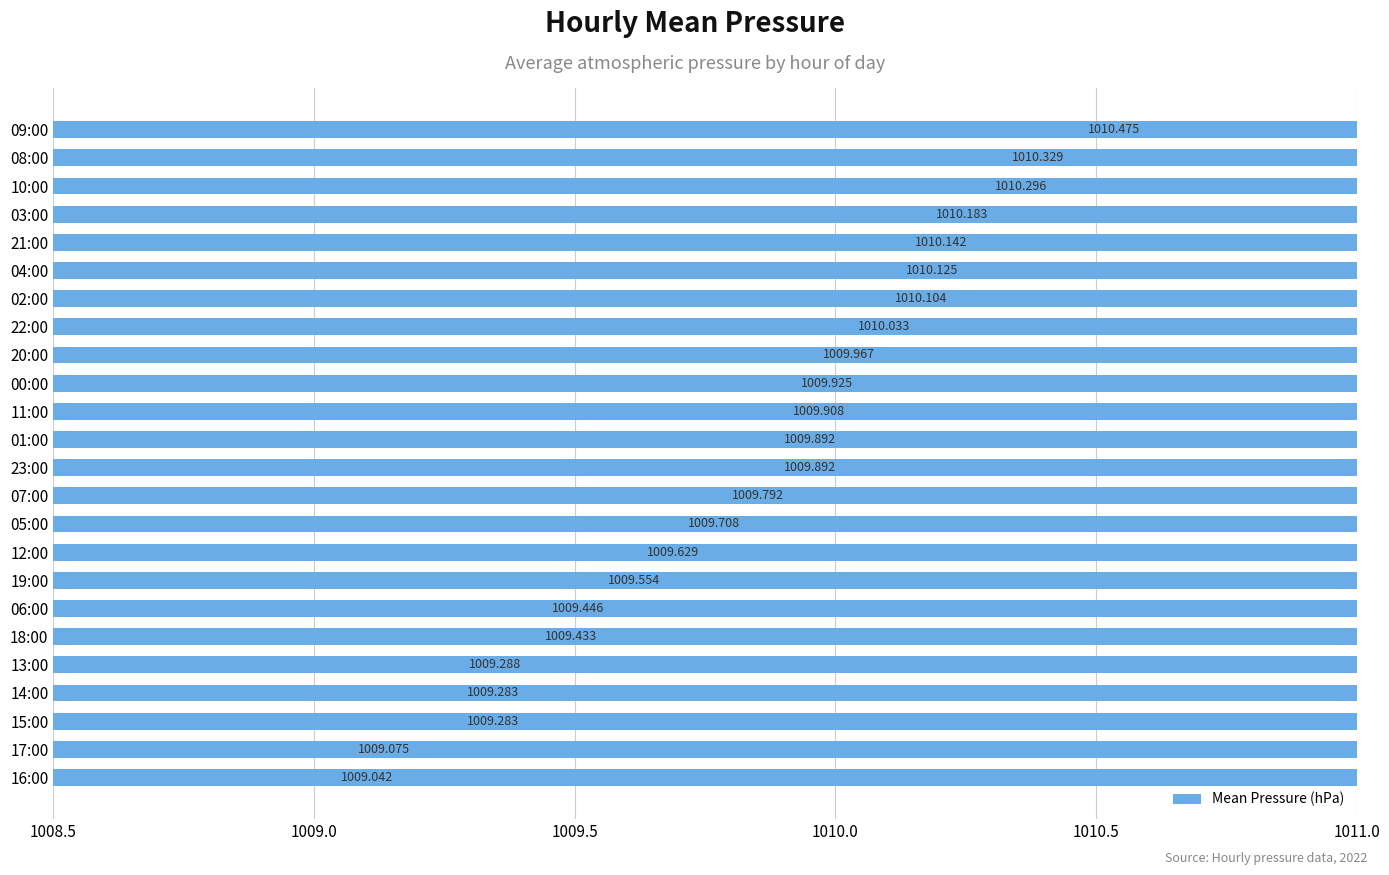

The chart shows a value of 1010.1 at 21:00. True or false?

True